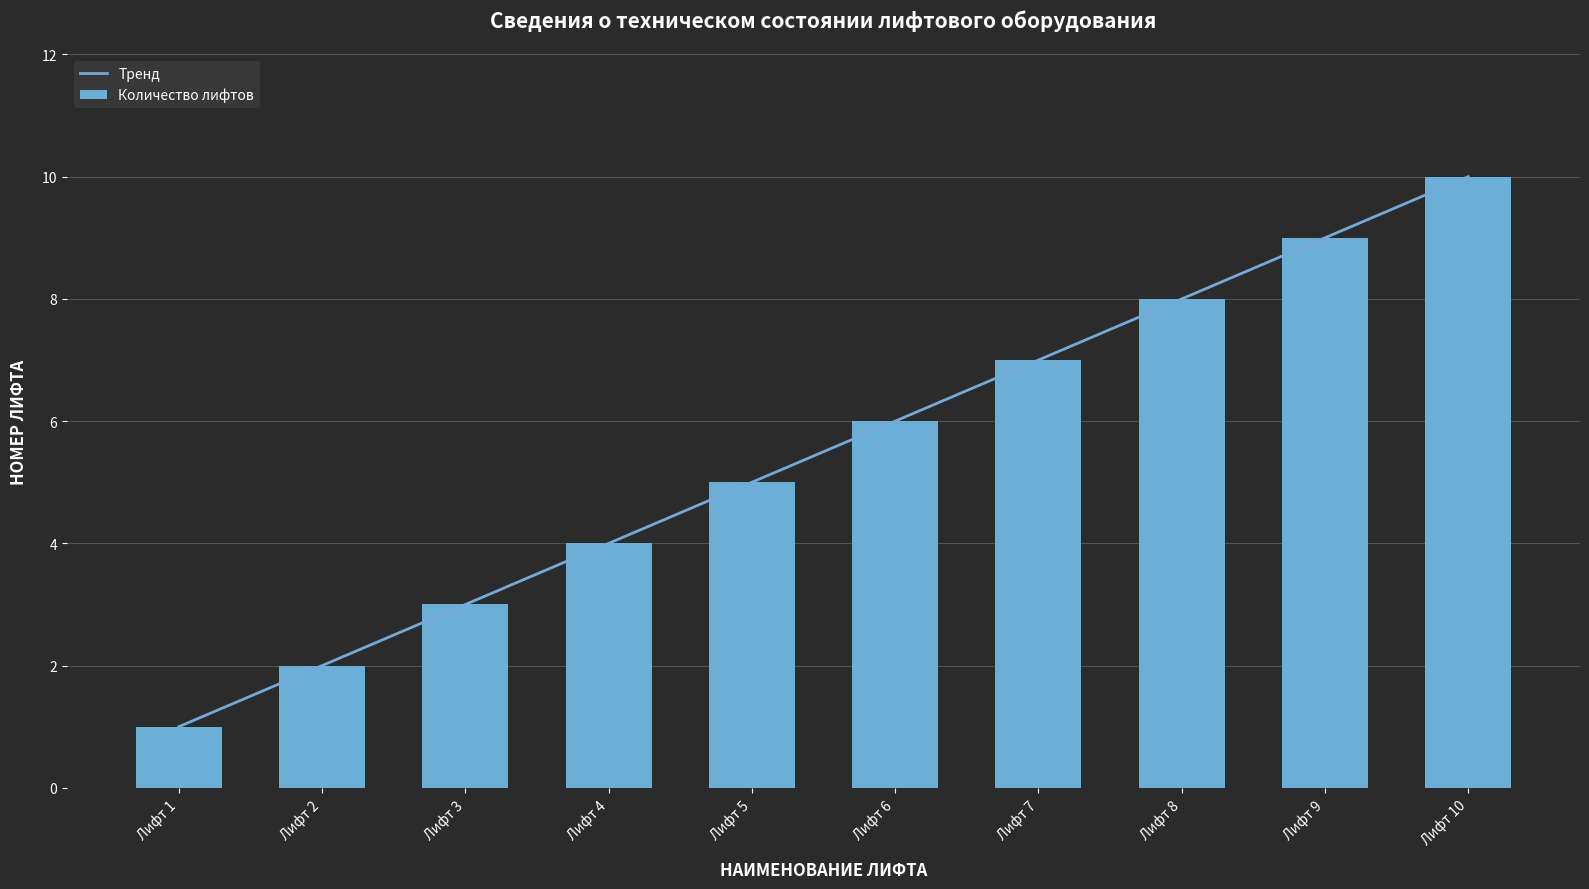

How many values are between 3 and 8?

6